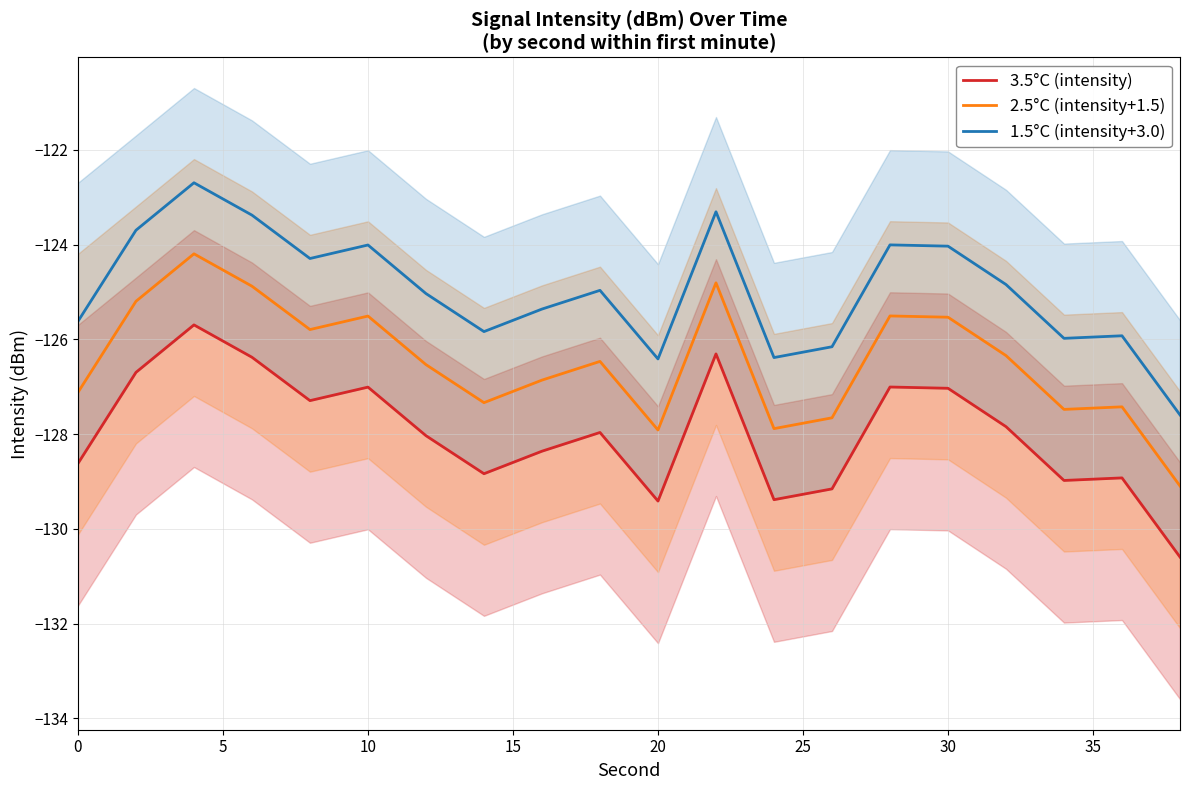

Does the chart display data point markers on the line(s)?

No